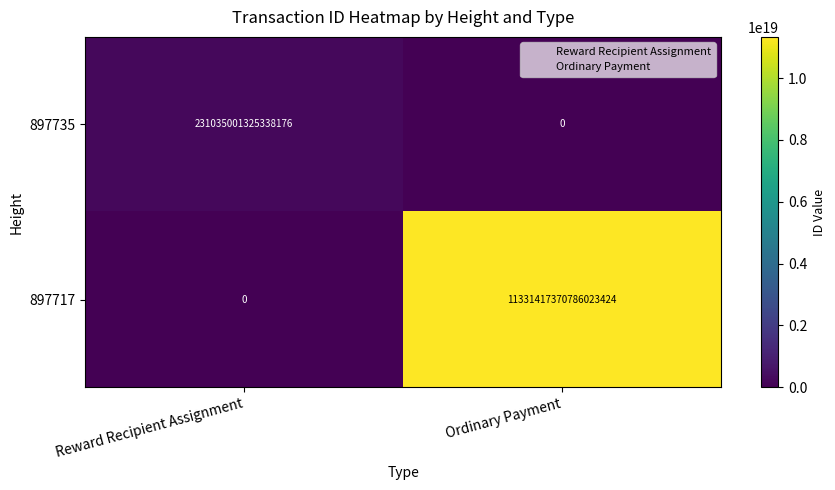

Which series has the largest range (max minus min)?

897717